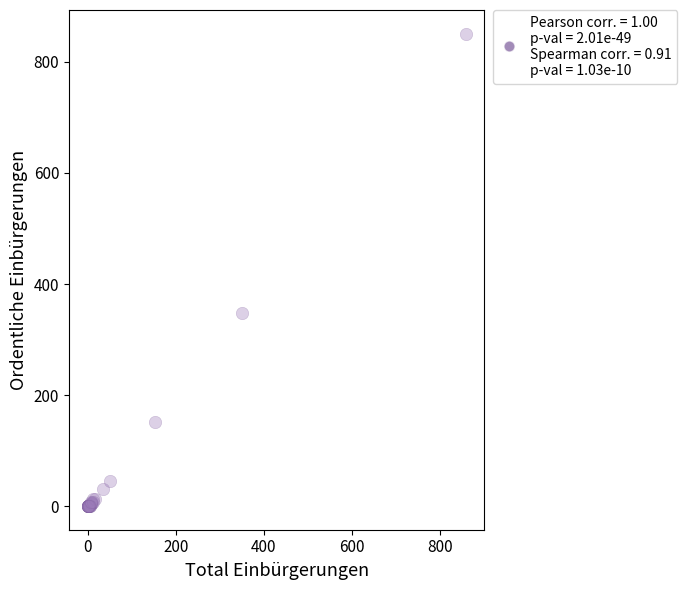

What Y value in the scatter plot is closest to 425?

348